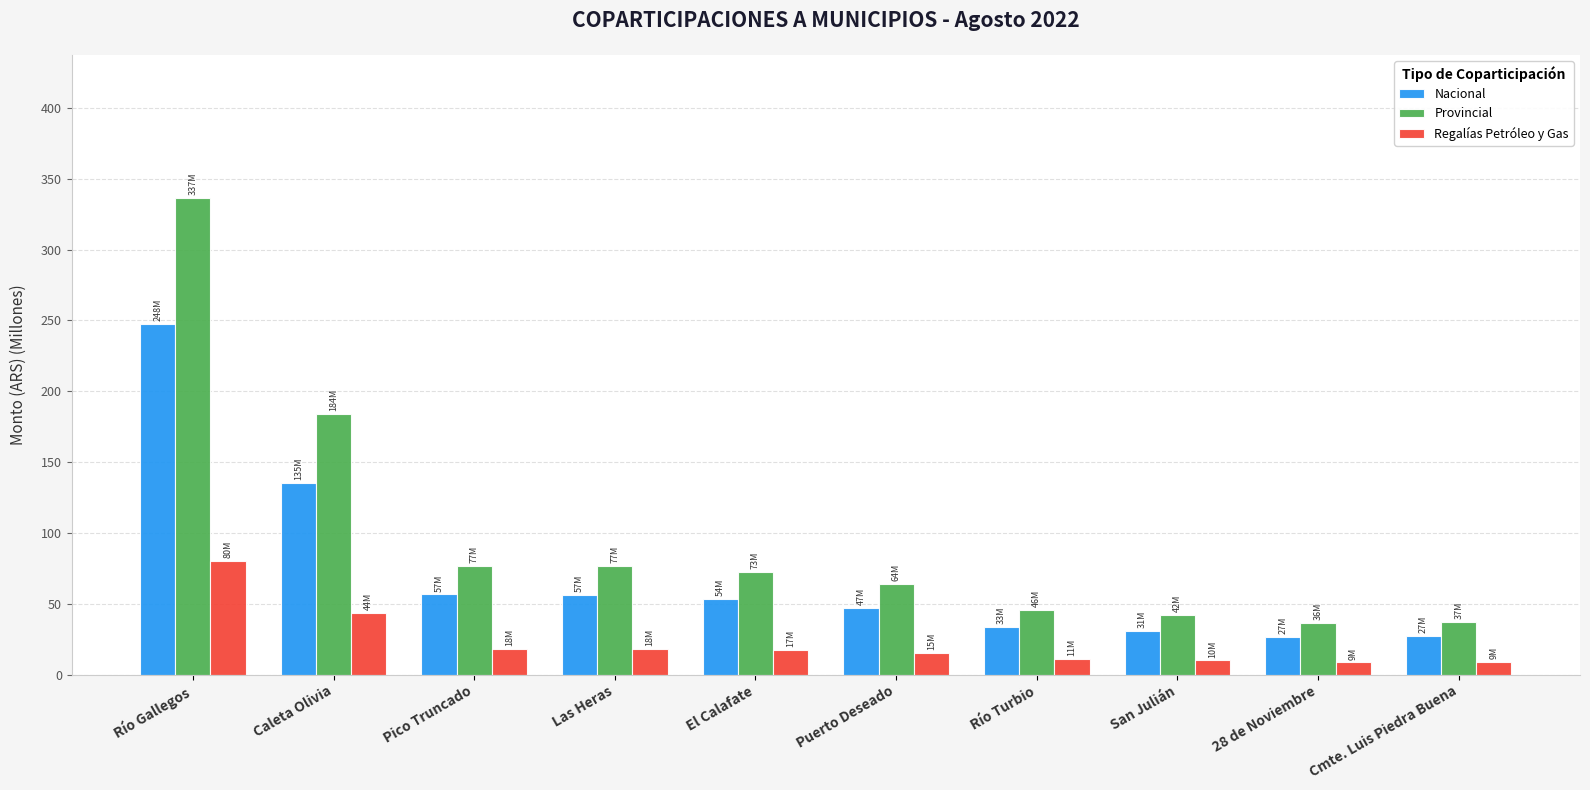

Which category has the highest value in the Nacional series?

Río Gallegos